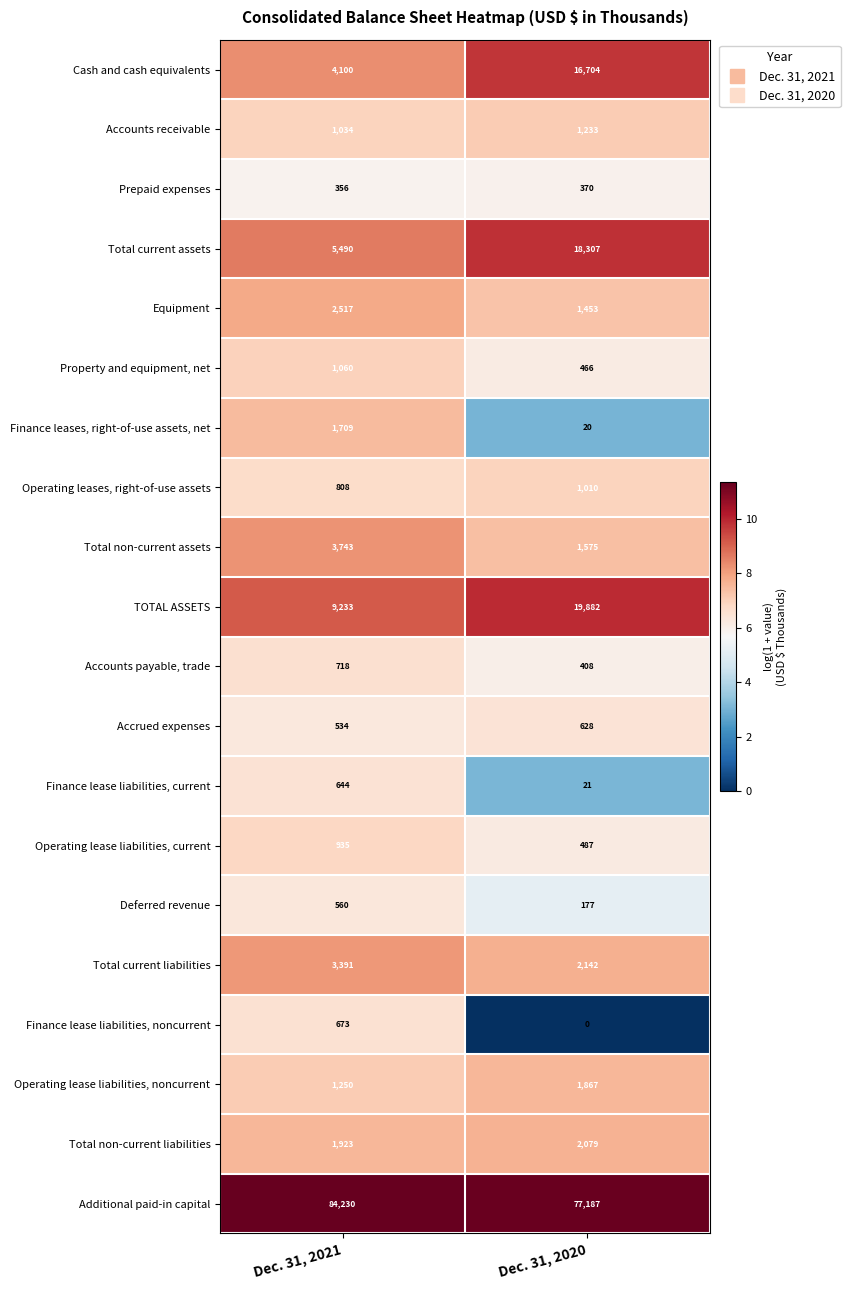

What is the sum of the Accounts receivable values at Dec. 31, 2021 and Dec. 31, 2020?

2267